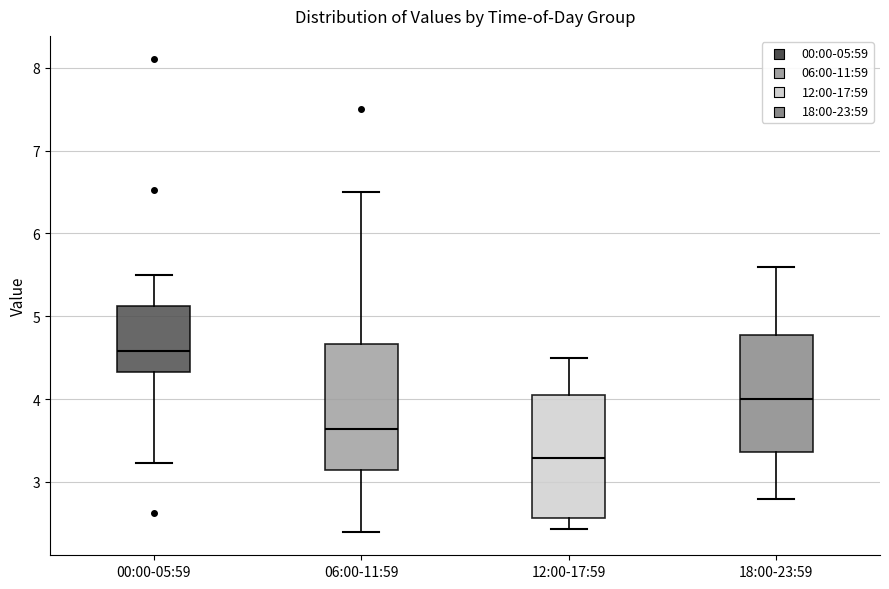

Which box has the lowest median line?

12:00-17:59